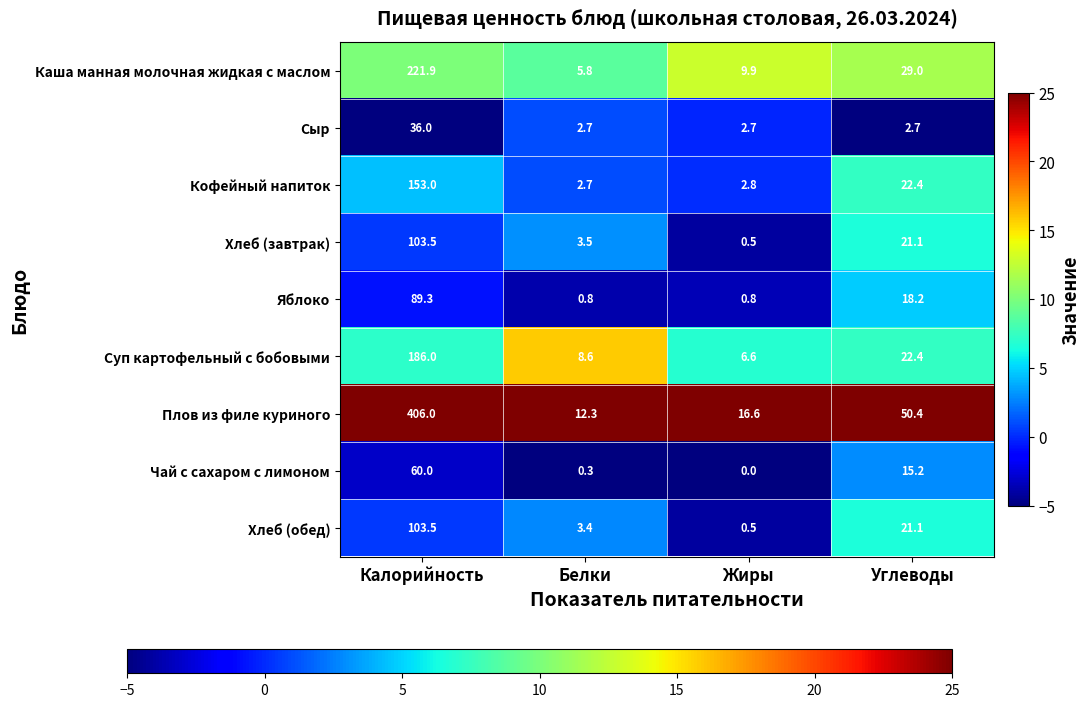

What is the sum of the Суп картофельный с бобовыми values at Жиры and Калорийность?

192.6